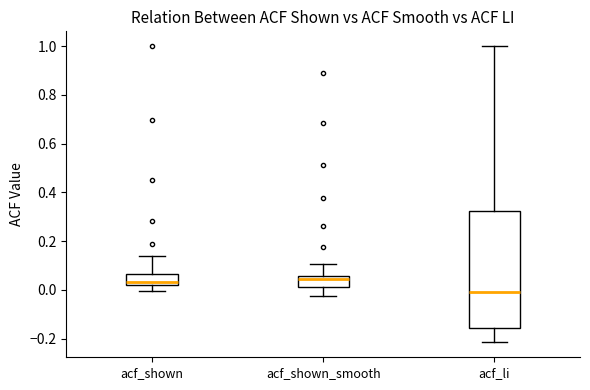

Reading left to right, read every box against the y-axis: the position of its median line, the range the box covers, and the ends of its whiskers. The values are not printed on the chart, so give them approximately, as read against the axis.

acf_shown: median 0.04, box 0.02 to 0.06, whiskers 0.00 to 0.14
acf_shown_smooth: median 0.04, box 0.02 to 0.06, whiskers -0.02 to 0.10
acf_li: median 0.00, box -0.16 to 0.32, whiskers -0.22 to 1.00